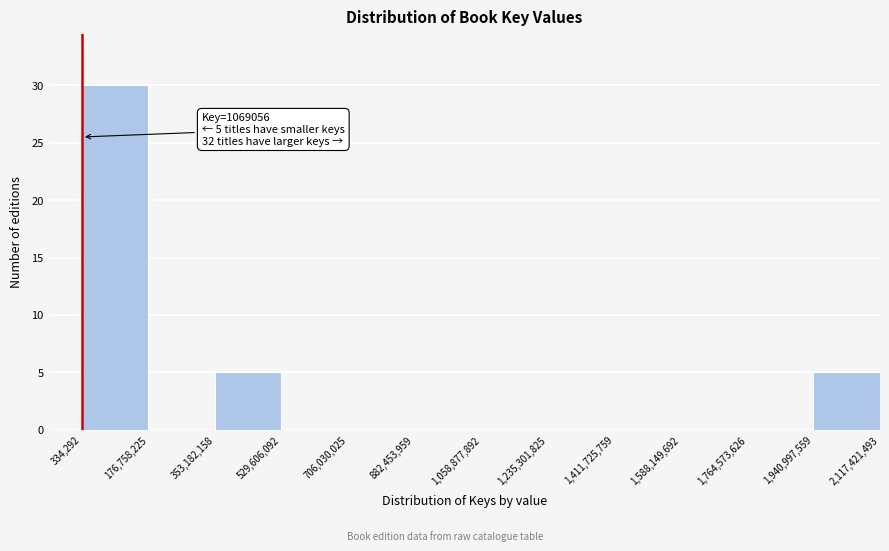

Which range on the x-axis has the tallest bar?

334,292 to 176,758,225